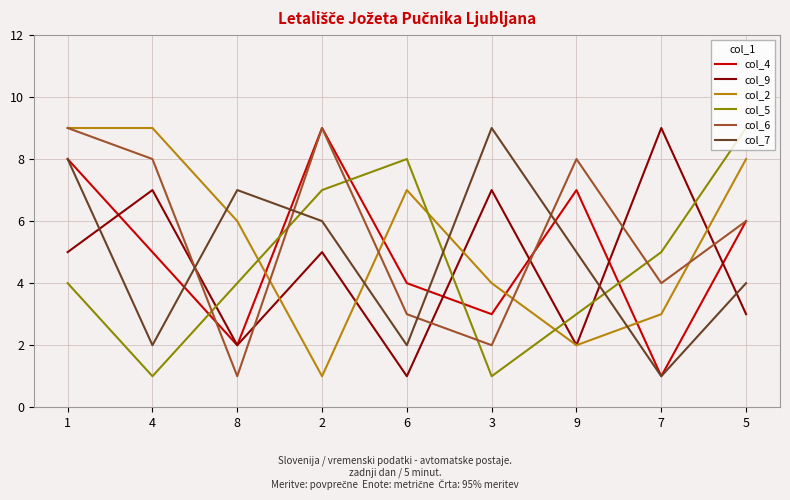

True or false: col_4 has more than 0 interior local peaks.

True